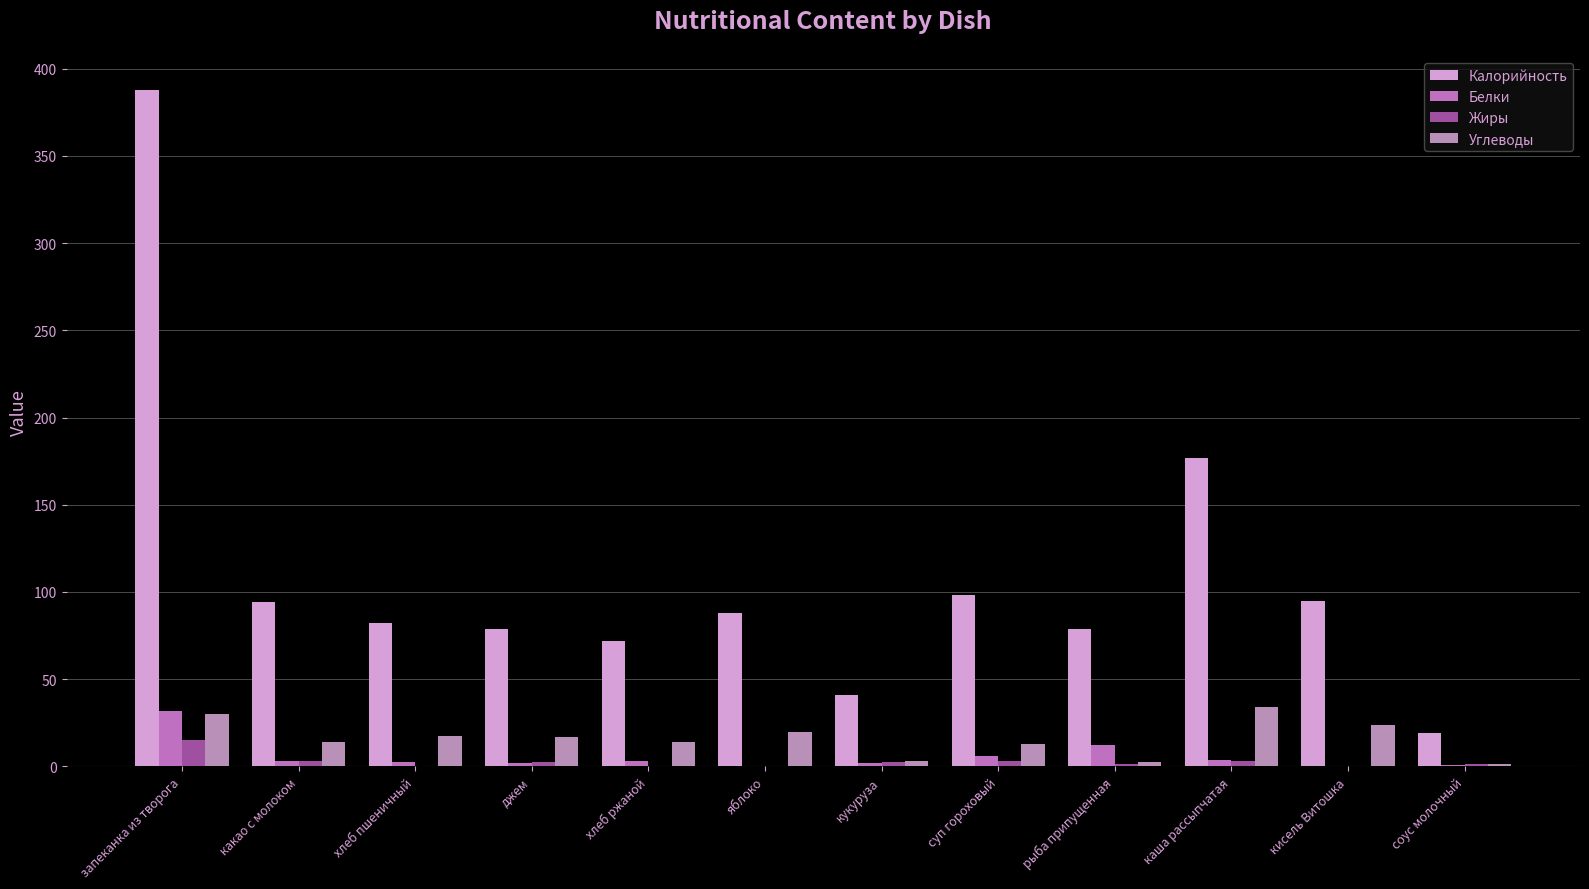

Which series changed the most between суп гороховый and кисель Витошка?

Углеводы